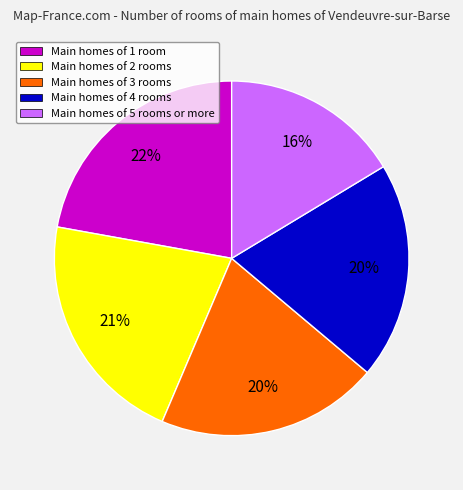

True or false: Main homes of 2 rooms accounts for 11% of the total.

False